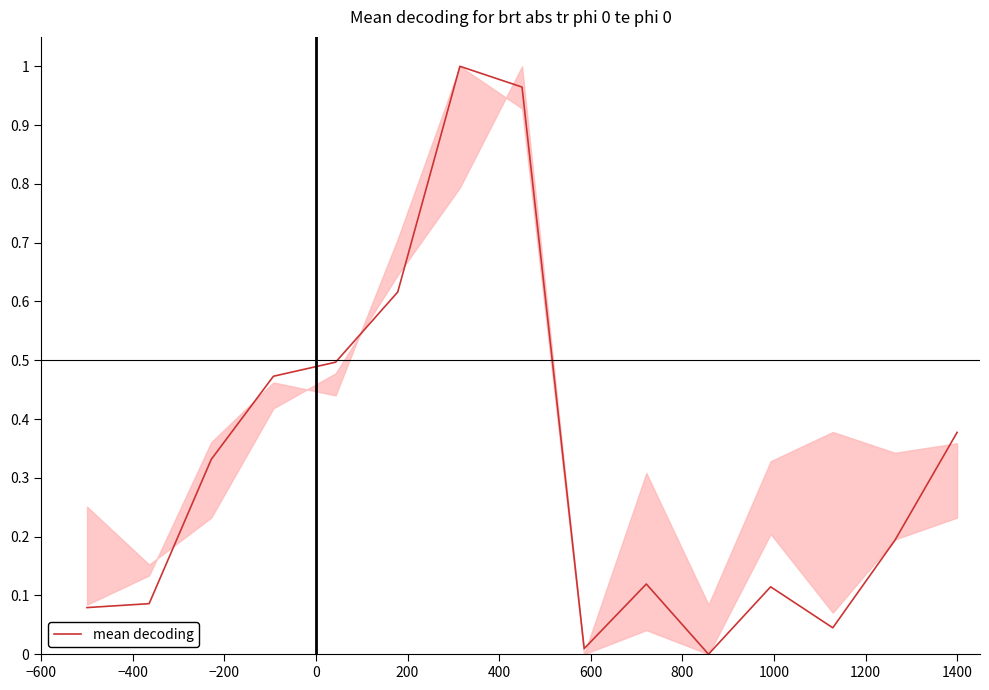

What is the label of the 2nd point from the left?

−400